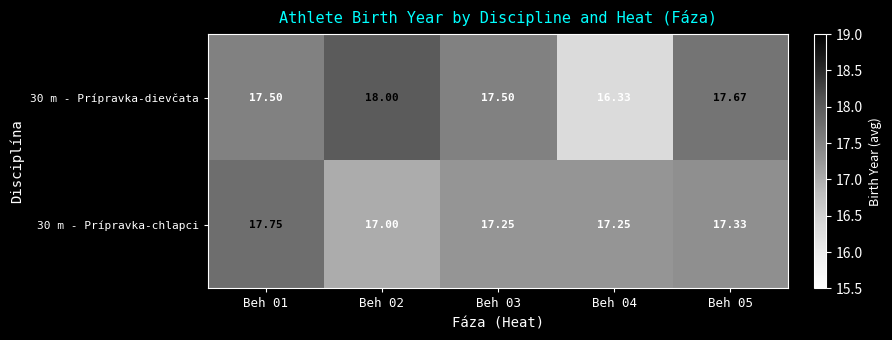

Between Beh 01 and Beh 02, which series saw the biggest shift?

30 m - Prípravka-chlapci